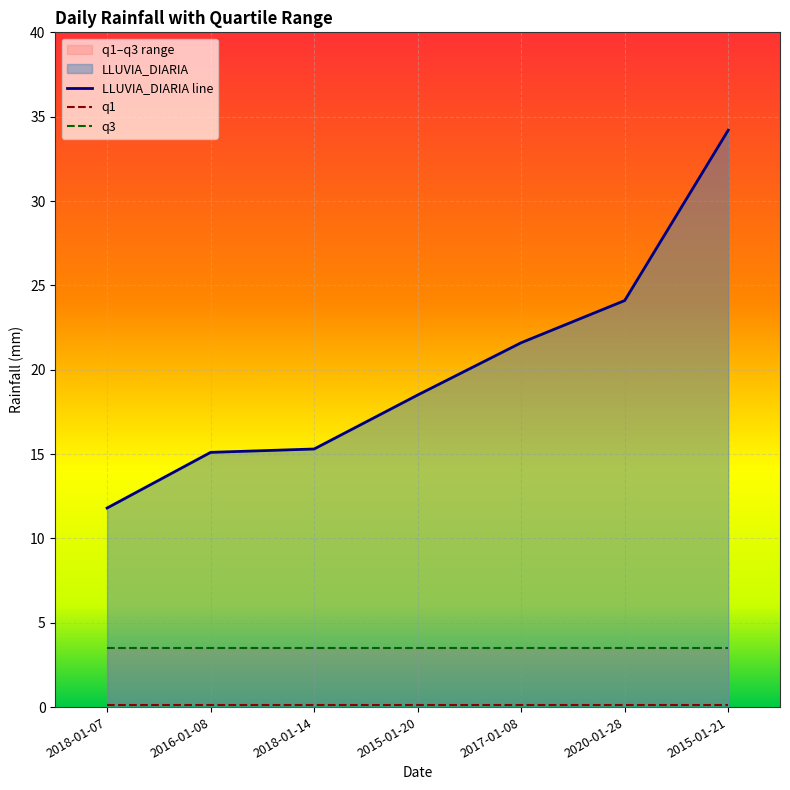

Which series has the largest total across all categories?

LLUVIA_DIARIA